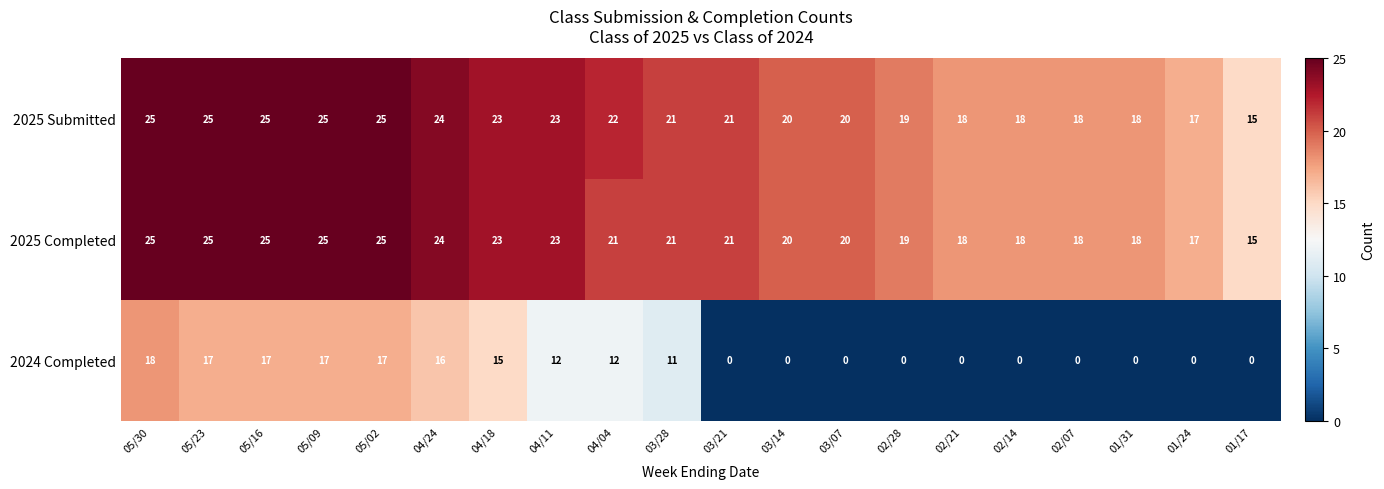

How many distinct data groups are displayed?

3